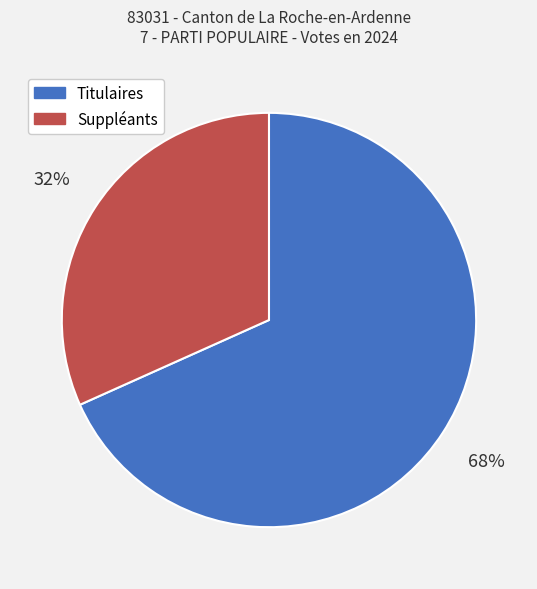

Which slice is the largest?

Titulaires